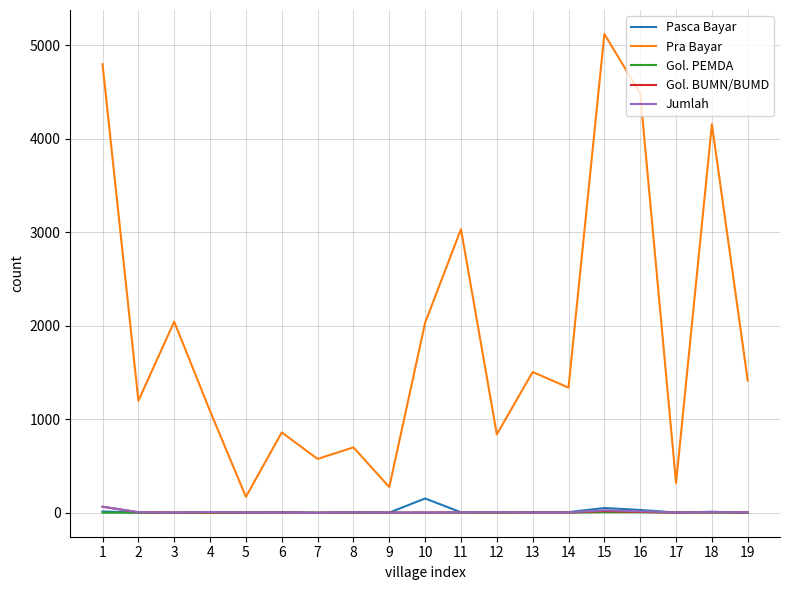

True or false: Pra Bayar and Gol. BUMN/BUMD intersect in this chart.

False